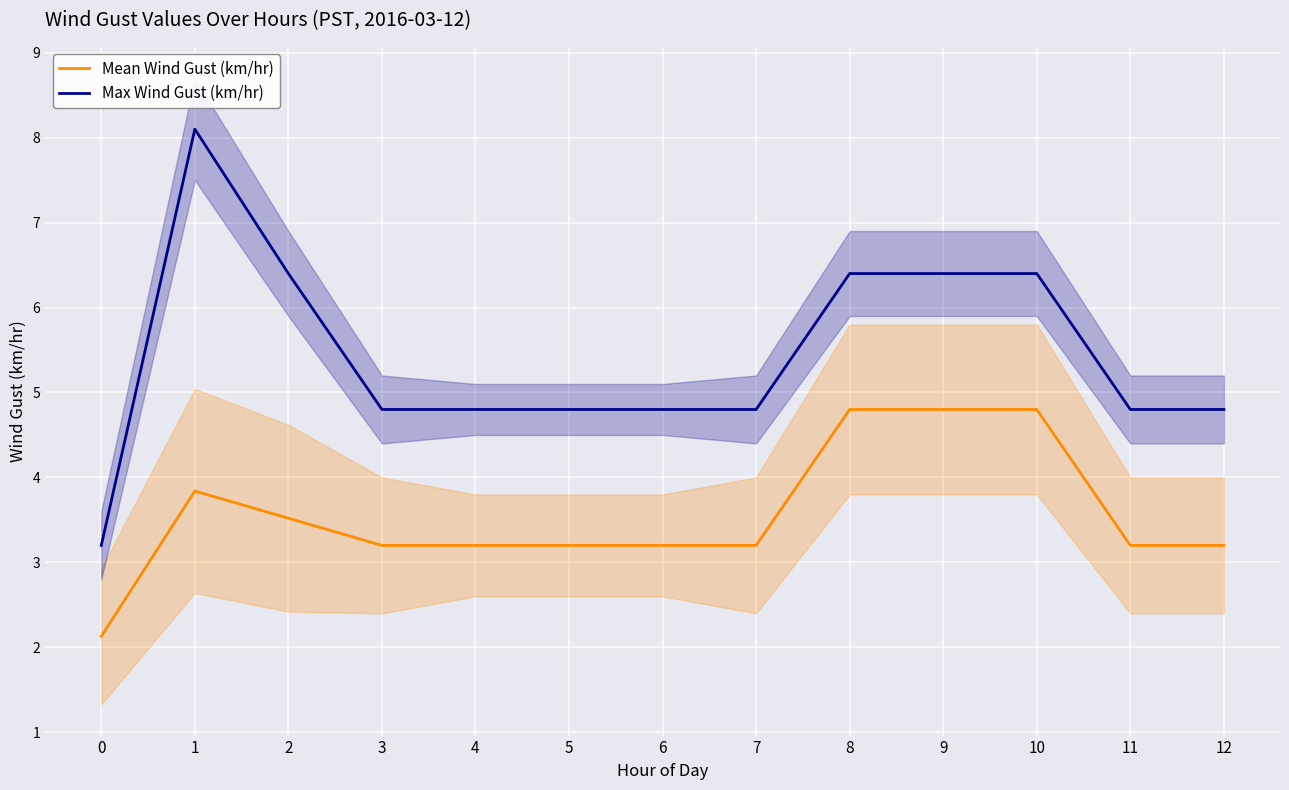

What is the value of the Mean Wind Gust (km/hr) point at the 11th from the left?

4.8